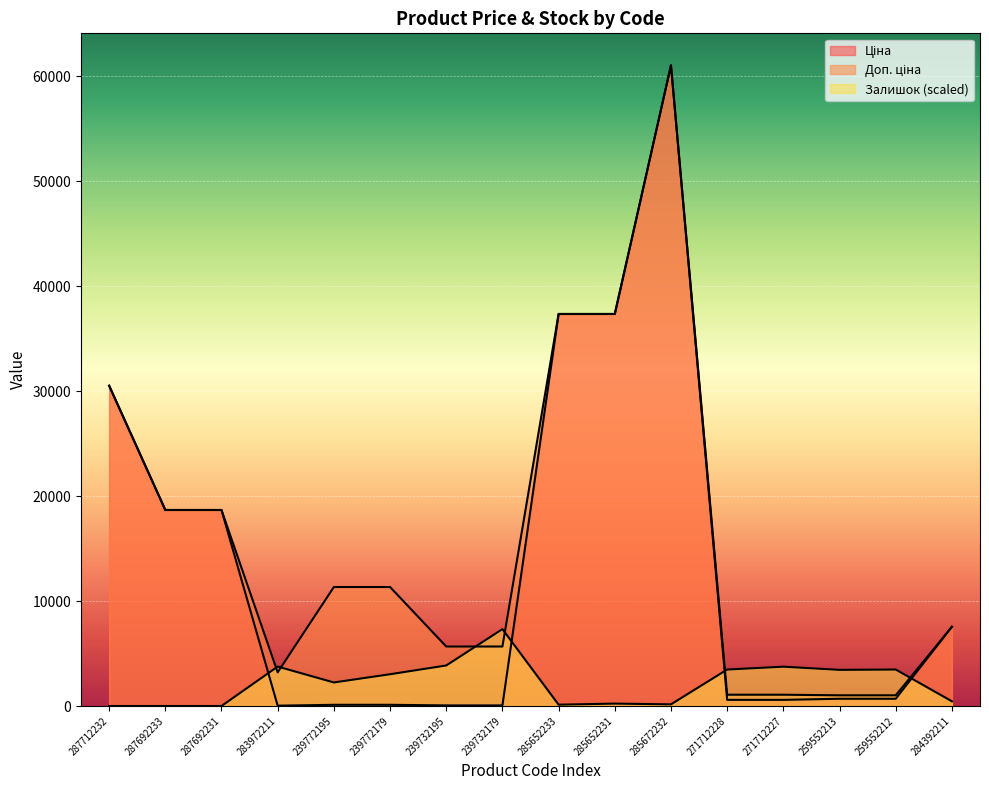

Reading left to right, what are all the values shown in this chart?

Ціна: 287712232=30512.3	287692233=18671.5	287692231=18671.5	283972211=32.0	239772195=113.3	239772179=113.3	239732195=56.7	239732179=56.7	285652233=37343.0	285652231=37343.0	285672232=61024.7	271712228=586.0	271712227=586.0	259552213=689.1	259552212=689.1	284392211=7545.9
Доп. ціна: 287712232=30512.3	287692233=18671.5	287692231=18671.5	283972211=3205.0	239772195=11334.0	239772179=11334.0	239732195=5667.0	239732179=5667.0	285652233=37343.0	285652231=37343.0	285672232=61024.7	271712228=1074.5	271712227=1074.5	259552213=1017.8	259552212=1017.8	284392211=7545.9
Залишок: 287712232=0.0	287692233=0.0	287692231=0.0	283972211=3755.4	239772195=2242.8	239772179=3025.2	239732195=3859.7	239732179=7323.0	285652233=125.2	285652231=229.5	285672232=156.5	271712228=3473.7	271712227=3744.9	259552213=3442.4	259552212=3473.7	284392211=448.6